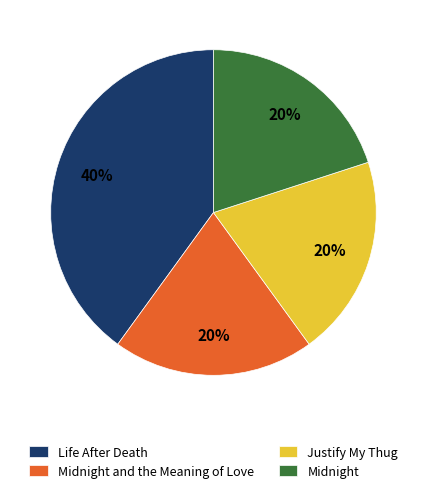

Which slice is the largest?

Life After Death